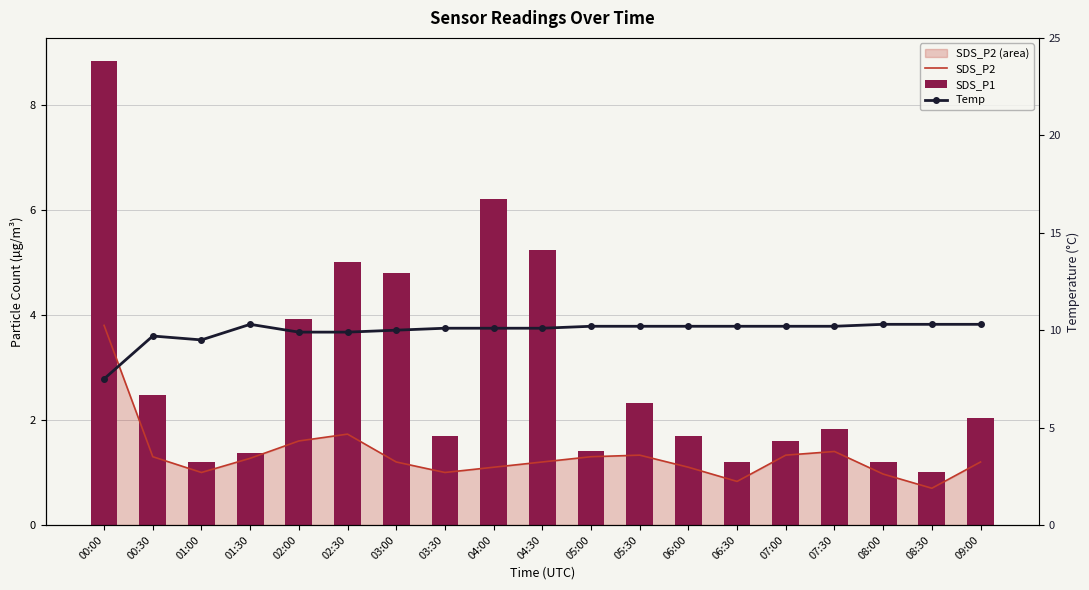

At which label does Temp first exceed 10?

01:30